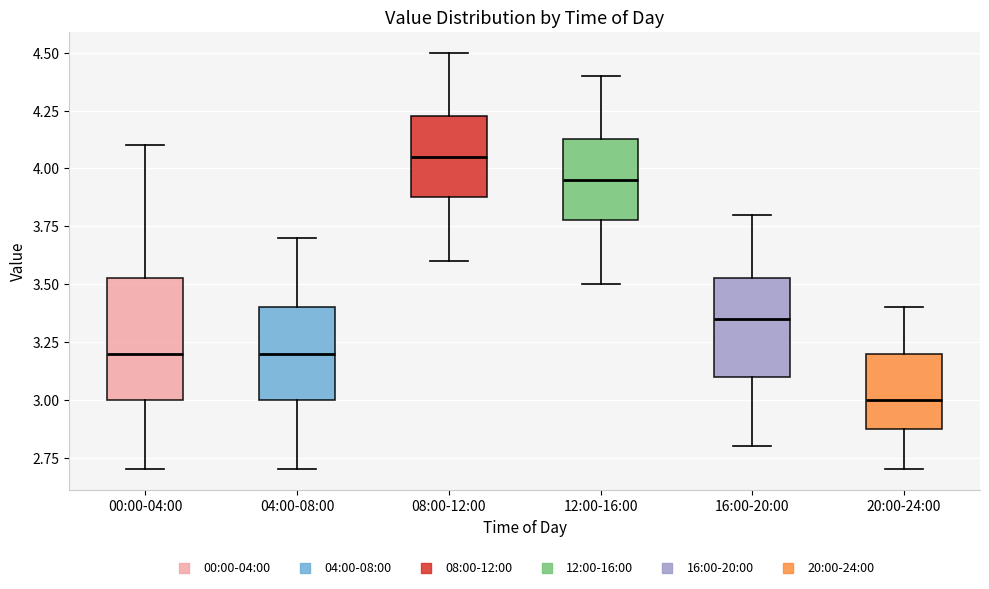

Reading left to right, transcribe this box plot: for each box, give where its median line is, the range the box spans, and where its two whiskers end, as read against the y-axis. The values are not printed on the chart, so give them approximately, as read against the axis.

00:00-04:00: median 3.20, box 3.00 to 3.55, whiskers 2.70 to 4.10
04:00-08:00: median 3.20, box 3.00 to 3.40, whiskers 2.70 to 3.70
08:00-12:00: median 4.05, box 3.90 to 4.25, whiskers 3.60 to 4.50
12:00-16:00: median 3.95, box 3.80 to 4.15, whiskers 3.50 to 4.40
16:00-20:00: median 3.35, box 3.10 to 3.55, whiskers 2.80 to 3.80
20:00-24:00: median 3.00, box 2.90 to 3.20, whiskers 2.70 to 3.40